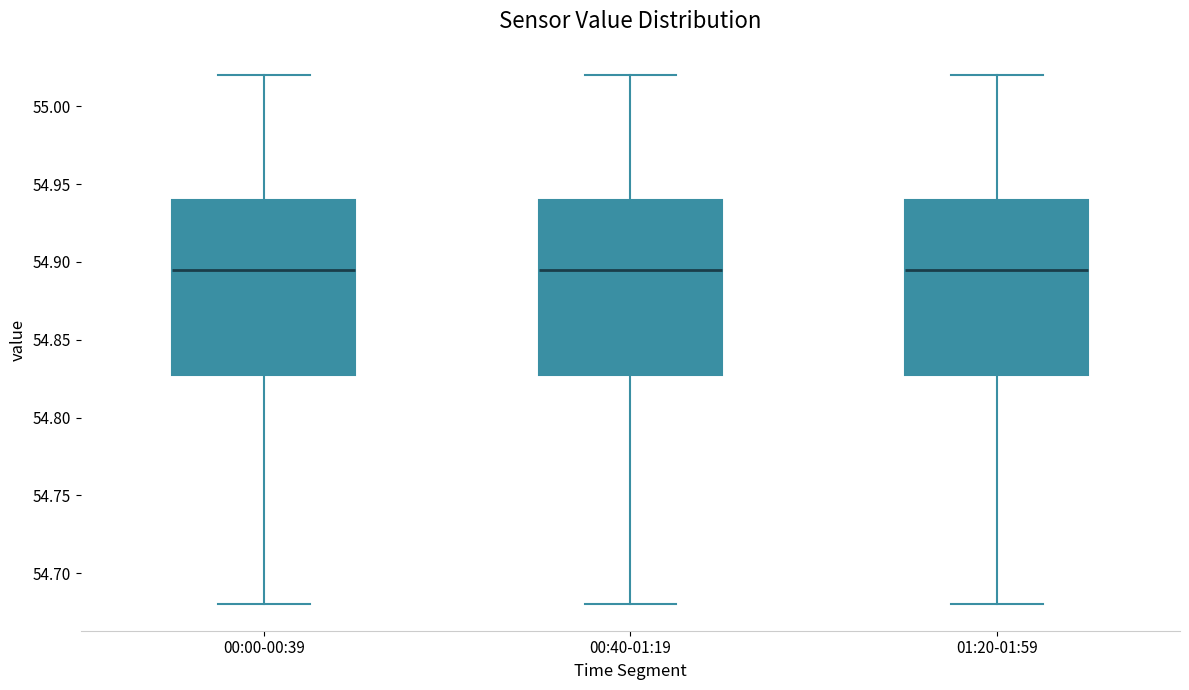

Reading left to right, read every box against the y-axis: the position of its median line, the range the box covers, and the ends of its whiskers. The values are not printed on the chart, so give them approximately, as read against the axis.

00:00-00:39: median 54.895, box 54.830 to 54.940, whiskers 54.680 to 55.020
00:40-01:19: median 54.895, box 54.830 to 54.940, whiskers 54.680 to 55.020
01:20-01:59: median 54.895, box 54.830 to 54.940, whiskers 54.680 to 55.020